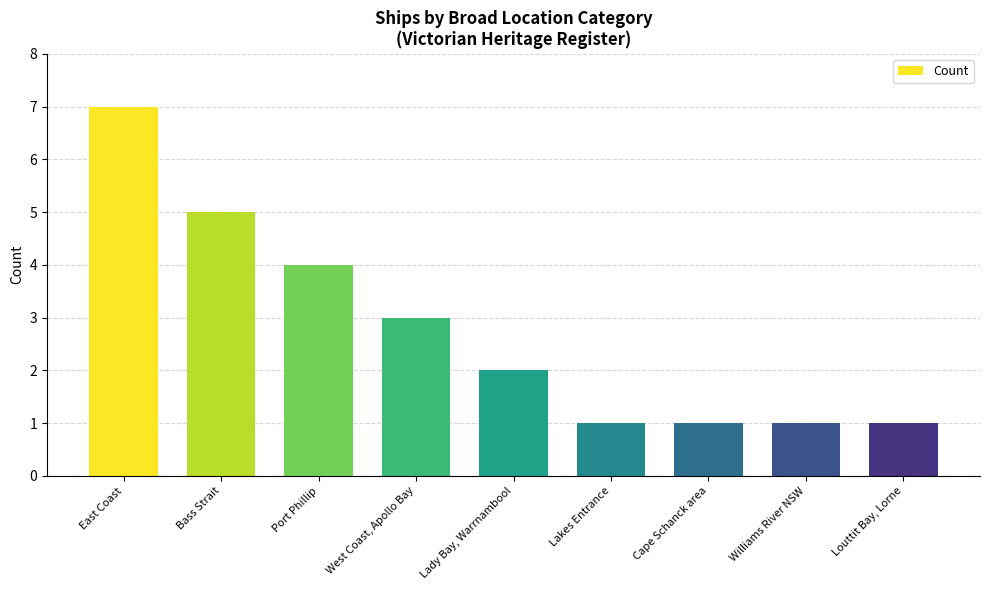

Reading right to left, extract all data points from this chart.

1	1	1	1	2	3	4	5	7